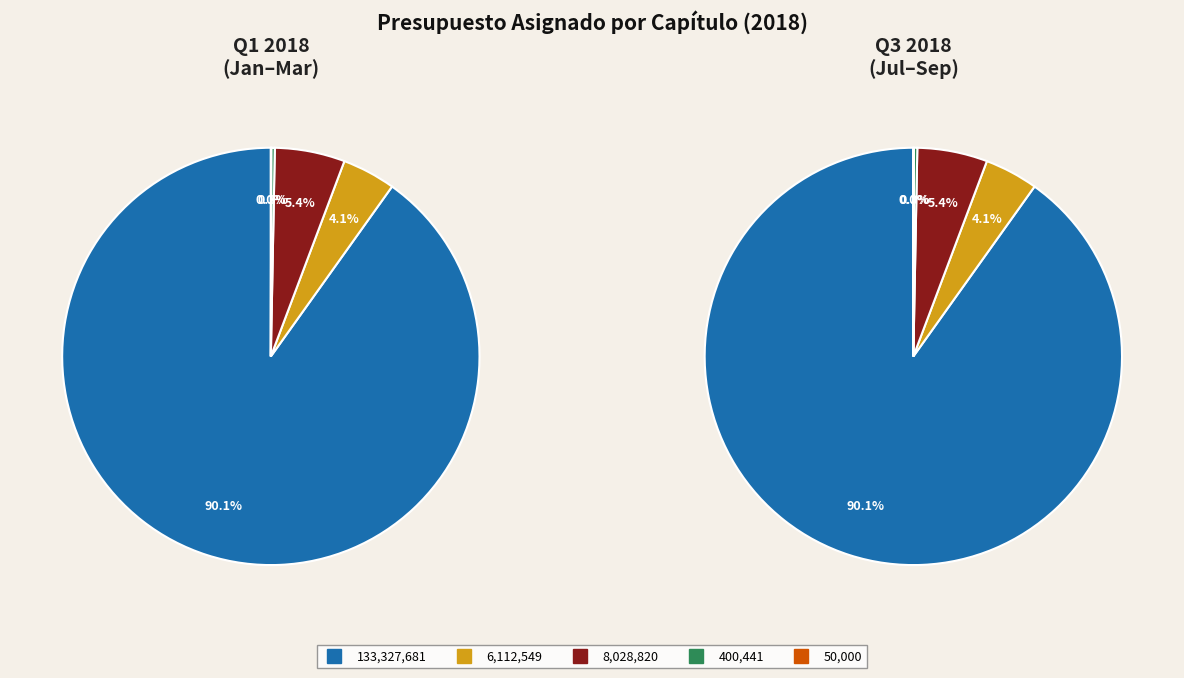

How many slices are in this pie chart?

5